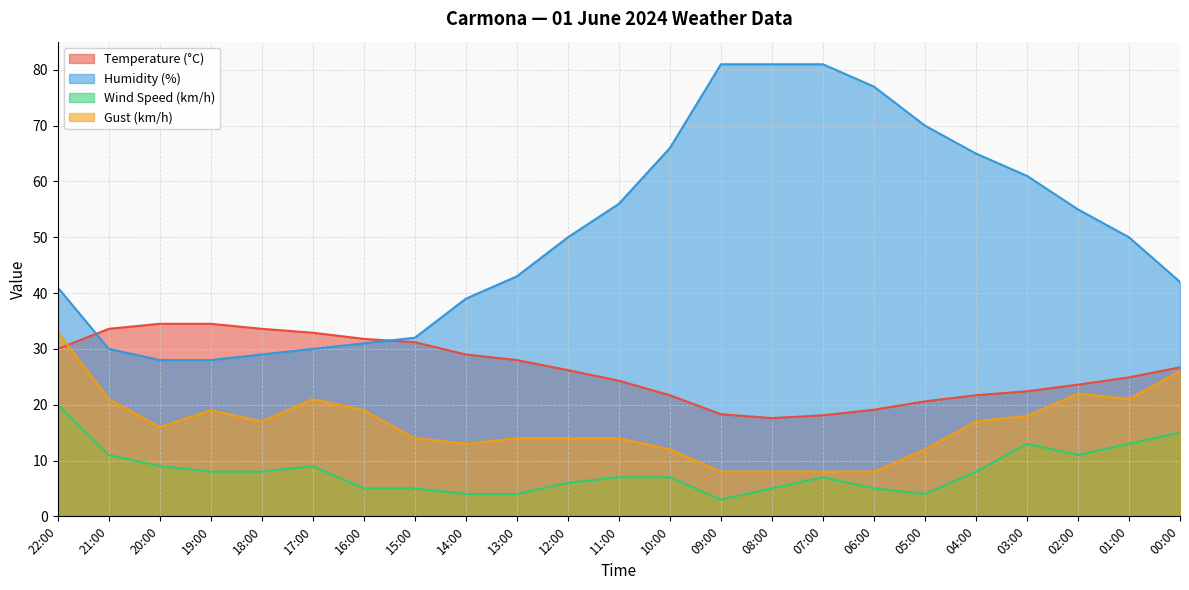

True or false: Temperature (°C) and Wind Speed (km/h) intersect in this chart.

False